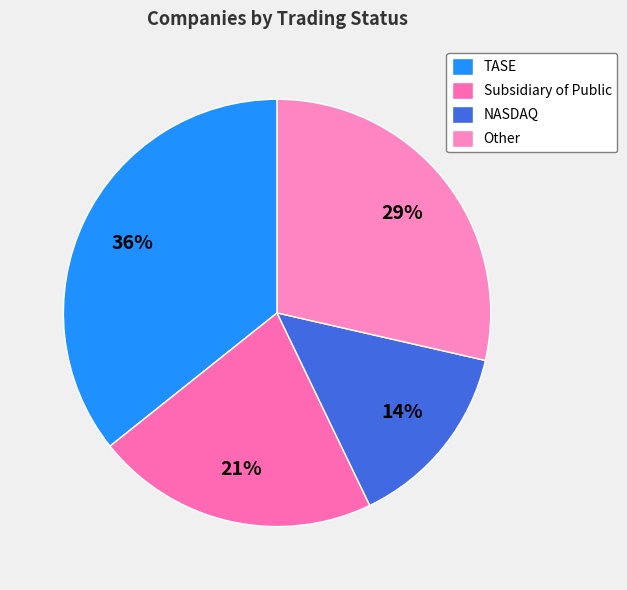

The Subsidiary of Public slice represents 7% of the pie. True or false?

False